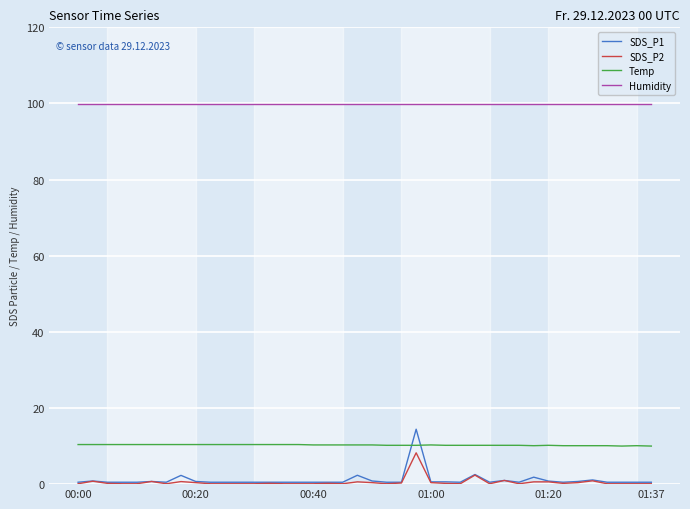

True or false: SDS_P2 and Humidity intersect in this chart.

False